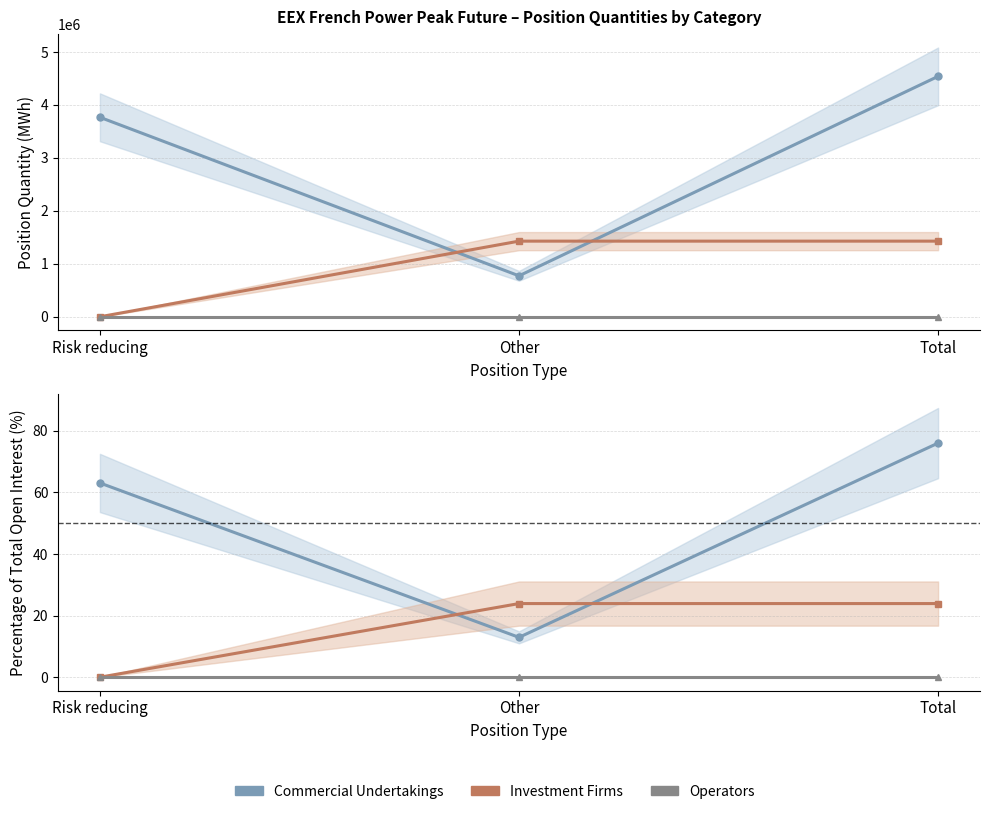

Reading right to left, transcribe all the data shown in this chart.

Commercial Undertakings Long: 4539024.0	772800.0	3766224.0
Investment Firms Long: 1427808.0	1427808.0	0.0
Operators Long: 0.0	0.0	0.0
Commercial Undertakings Long %: 76.0	12.9	63.1
Investment Firms Long %: 23.9	23.9	0.0
Operators Long %: 0.0	0.0	0.0